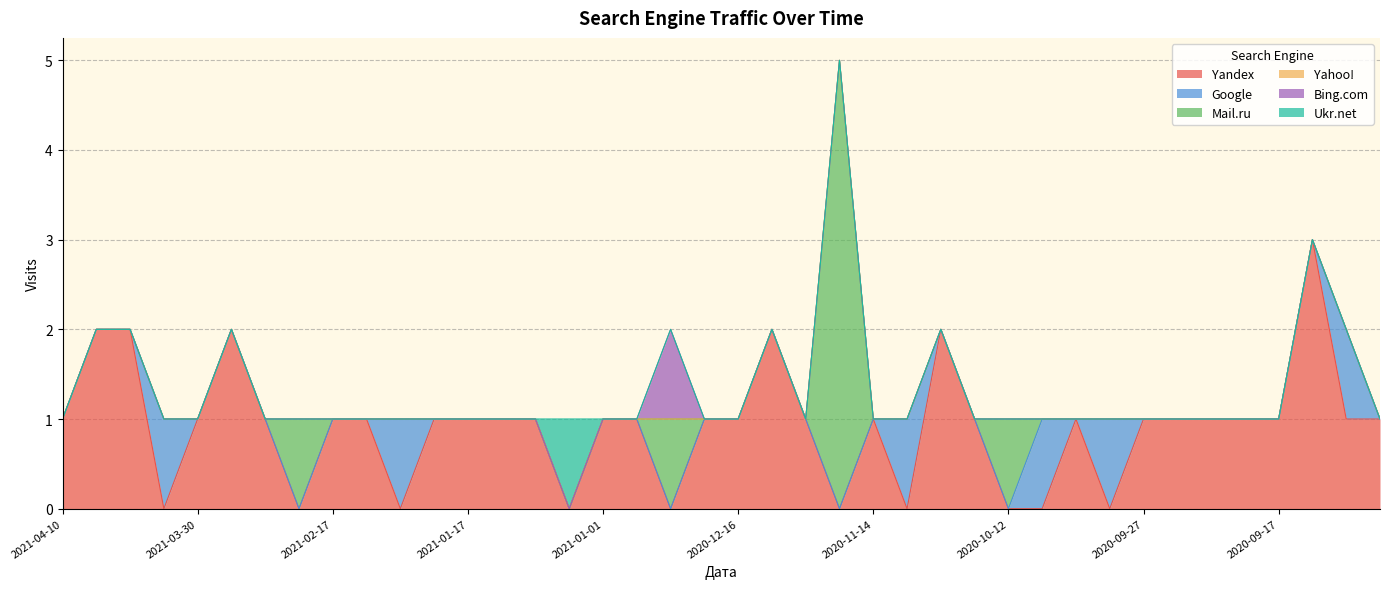

At which label is Google closest to 0?

2021-04-10